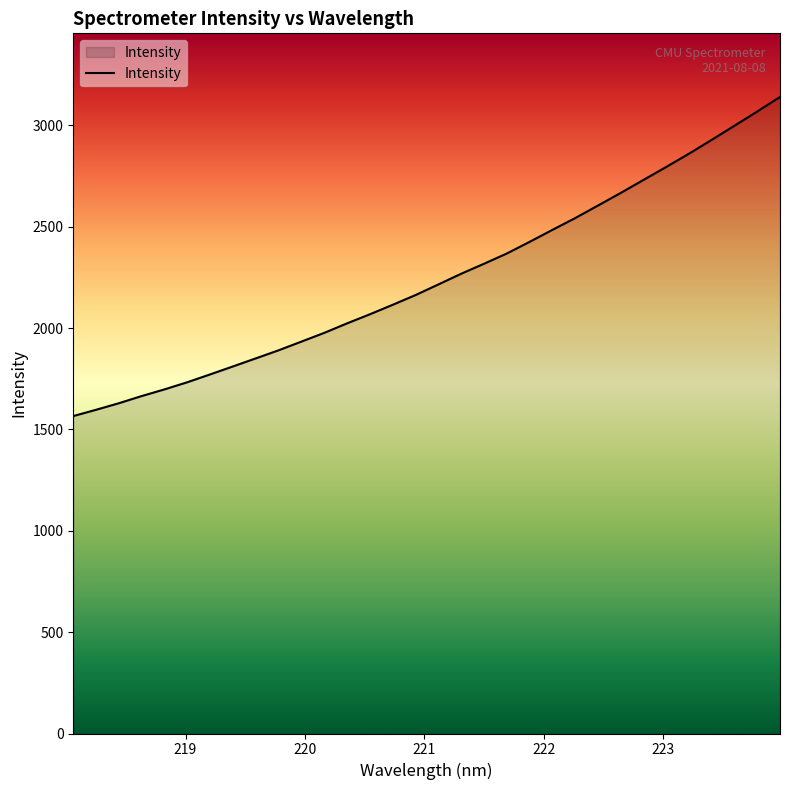

What is the difference between the maximum and minimum values?

1574.0